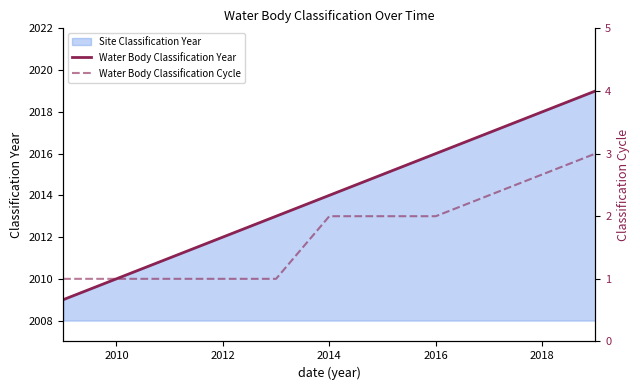

What is the difference between the second highest and minimum values in the Water Body Classification Year series?

7